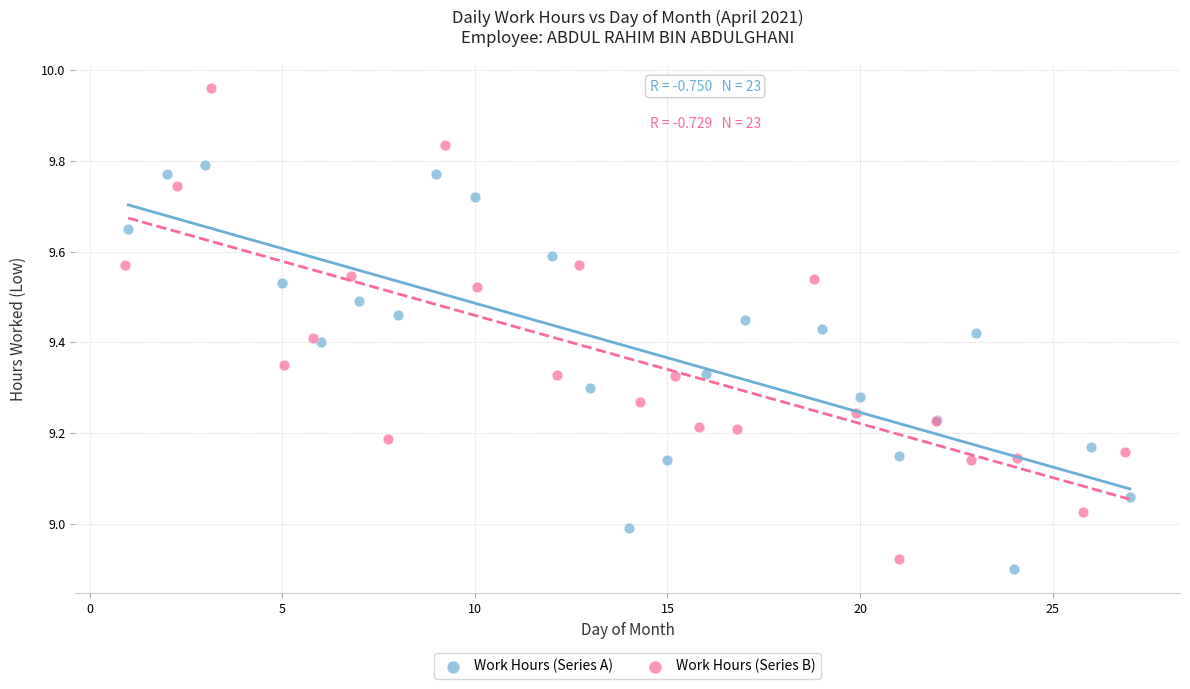

Which series contains the lowest Y value?

Work Hours (Series A)